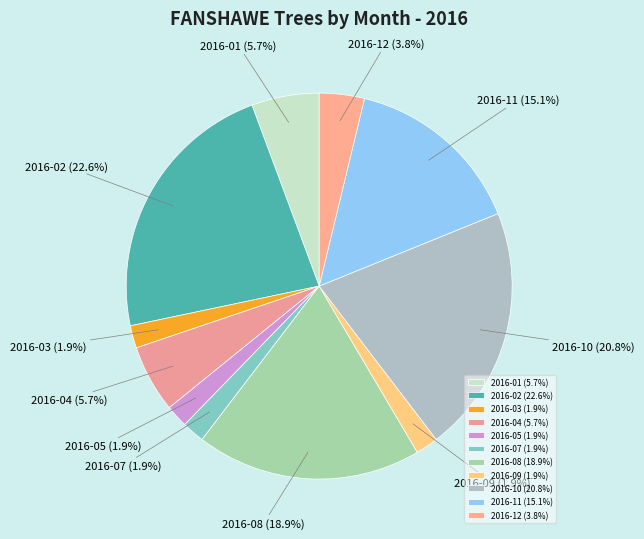

Which has a higher value, 2016-04 or 2016-12?

2016-04